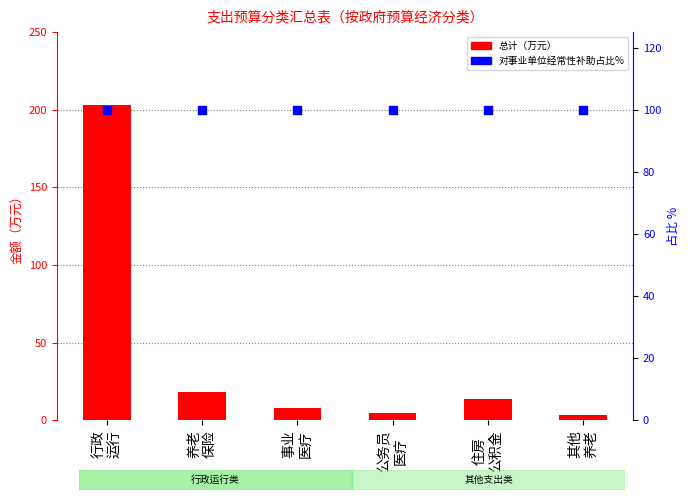

Which series reaches the maximum Y coordinate?

总计